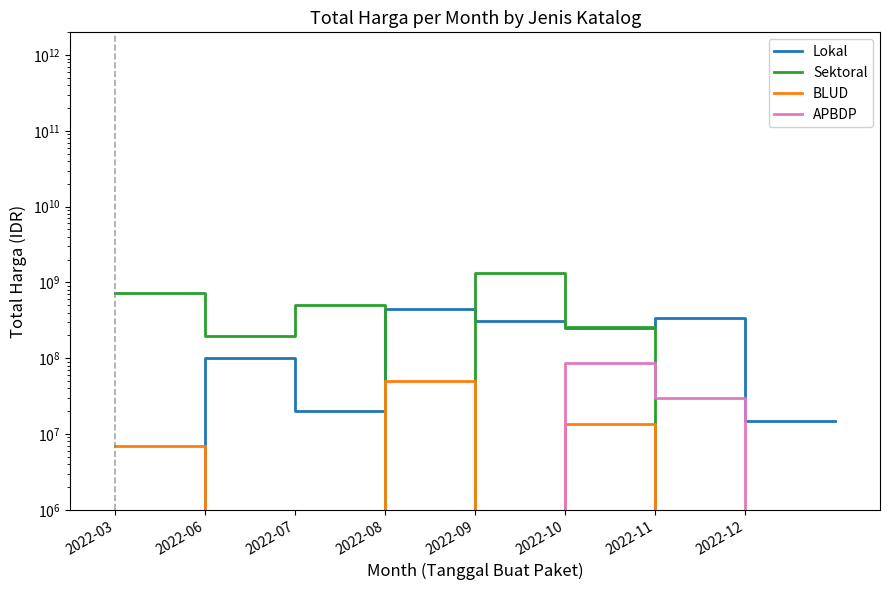

Is this an area chart (filled region under the line)?

No